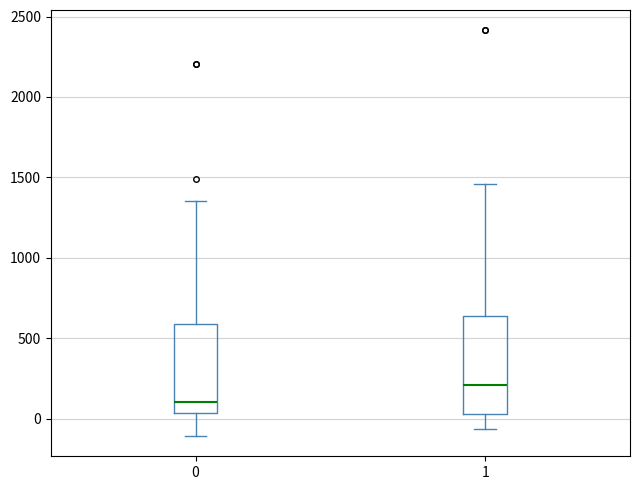

Reading left to right, transcribe this box plot: for each box, give where its median line is, the range the box spans, and where its two whiskers end, as read against the y-axis. The values are not printed on the chart, so give them approximately, as read against the axis.

0: median 100, box 50 to 600, whiskers -100 to 1350
1: median 200, box 50 to 650, whiskers -50 to 1450